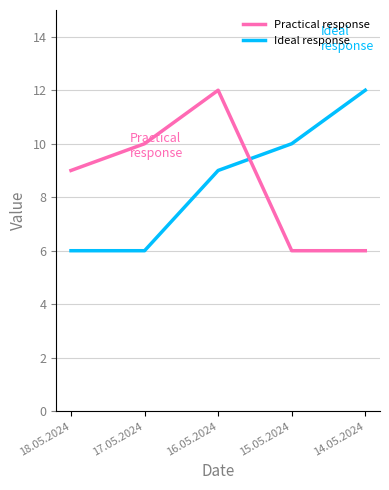

Reading left to right, transcribe all the data shown in this chart.

Practical response: 9	10	12	6	6
Ideal response: 6	6	9	10	12